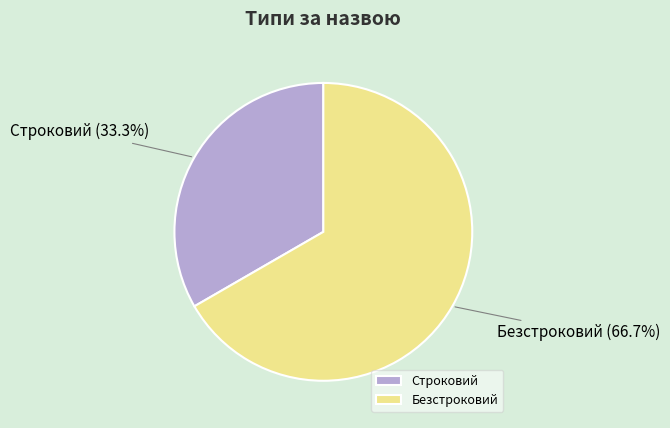

Which category has the biggest portion of the pie?

Безстроковий